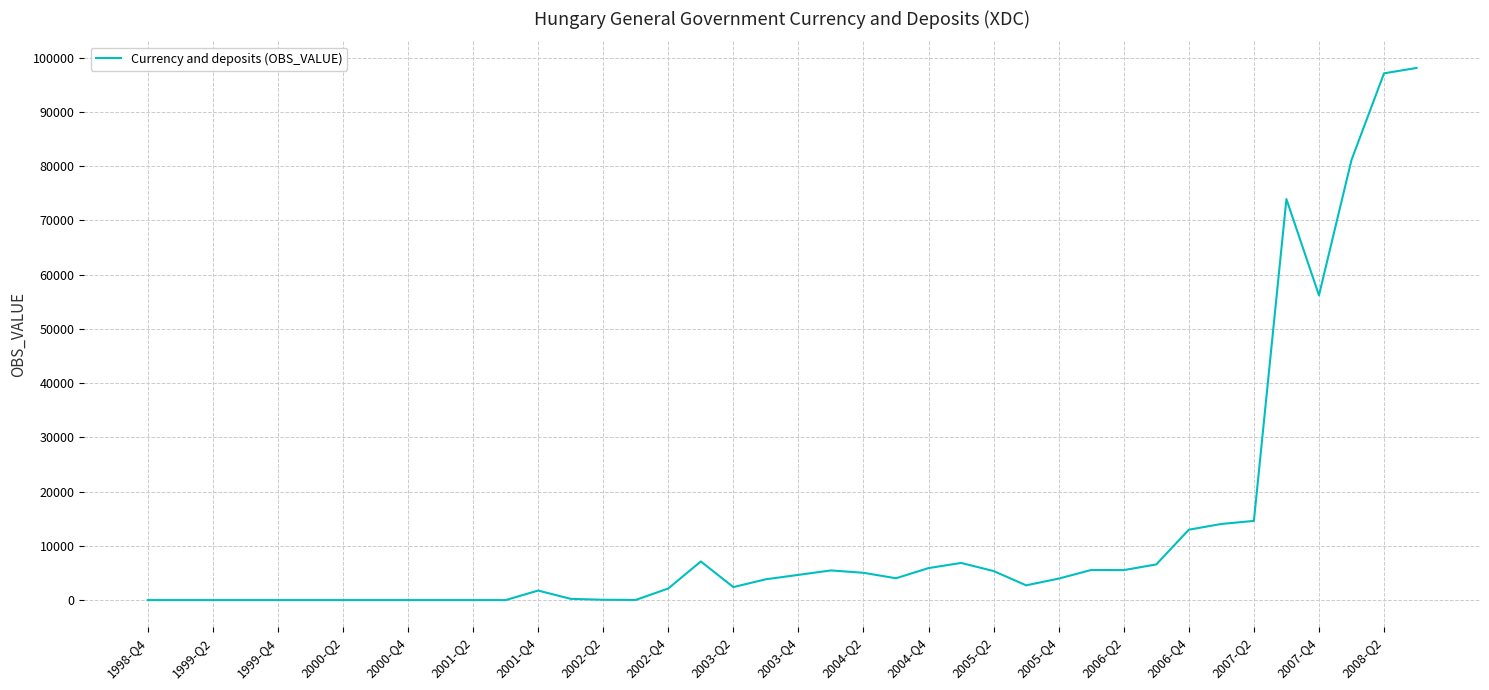

What is the difference between the maximum and minimum values?

98119